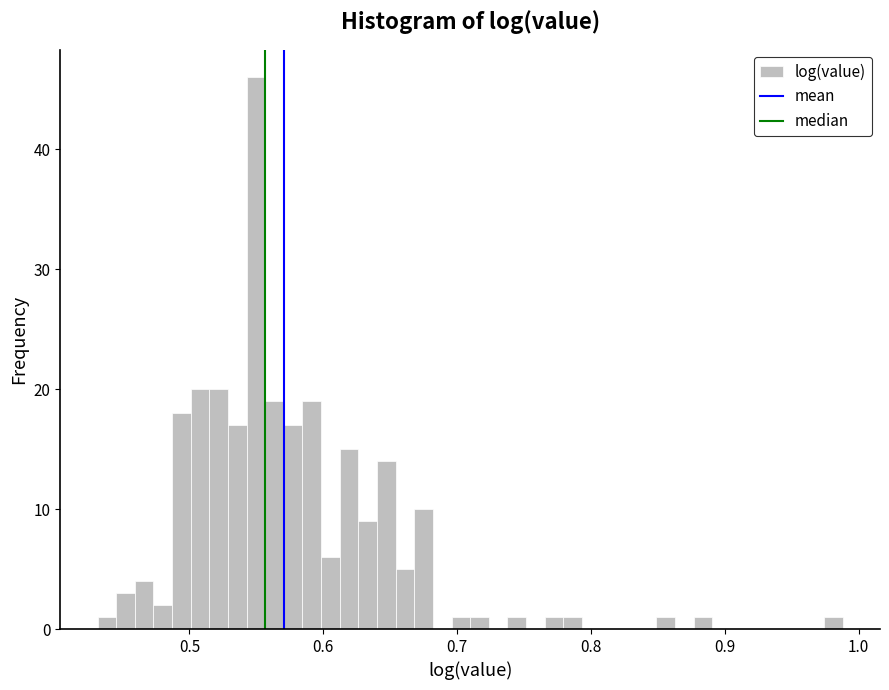

Read against the x-axis, roughly where is the centre of the tallest bar?

0.55